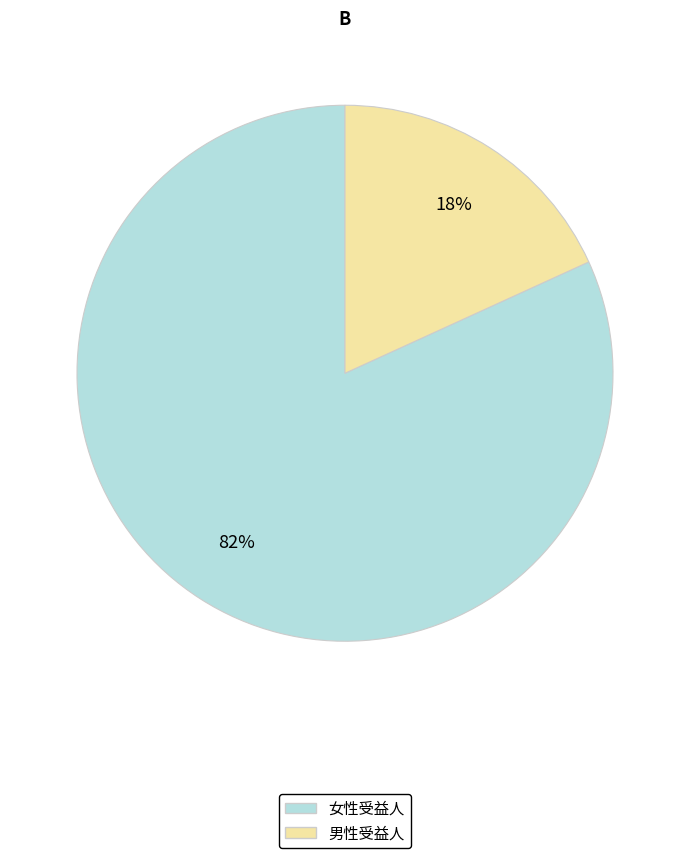

To the nearest percent, what is the difference between the largest and smallest slice percentages?

64%